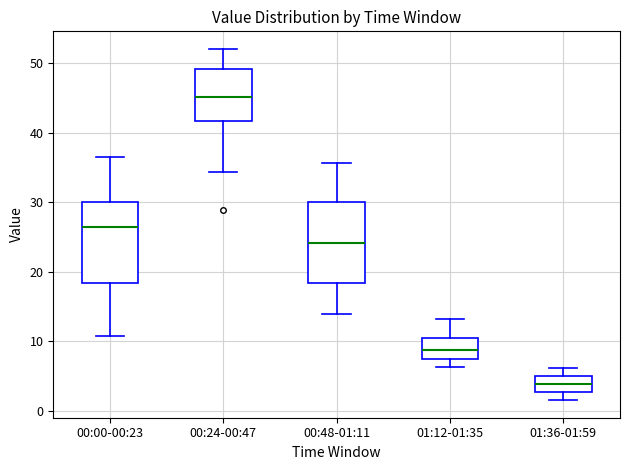

Reading left to right, transcribe this box plot: for each box, give where its median line is, the range the box spans, and where its two whiskers end, as read against the y-axis. The values are not printed on the chart, so give them approximately, as read against the axis.

00:00-00:23: median 26, box 18 to 30, whiskers 11 to 37
00:24-00:47: median 45, box 42 to 49, whiskers 34 to 52
00:48-01:11: median 24, box 18 to 30, whiskers 14 to 36
01:12-01:35: median 9, box 7 to 11, whiskers 6 to 13
01:36-01:59: median 4, box 3 to 5, whiskers 2 to 6